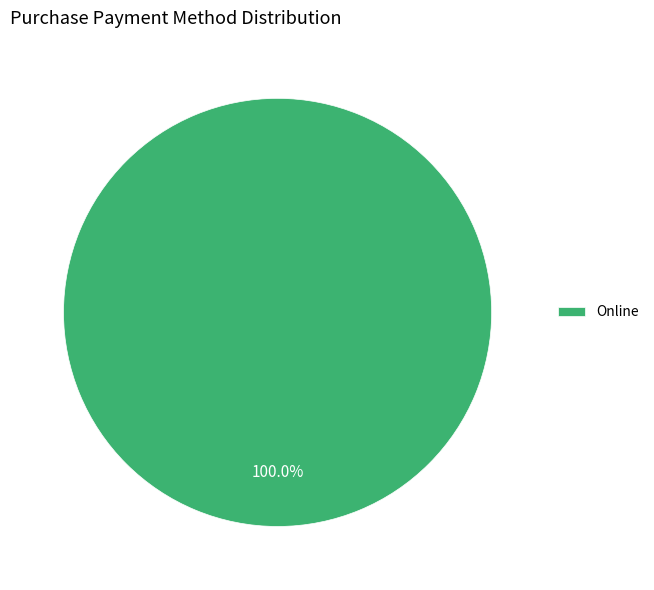

Rank the categories by value from lowest to highest.

Online